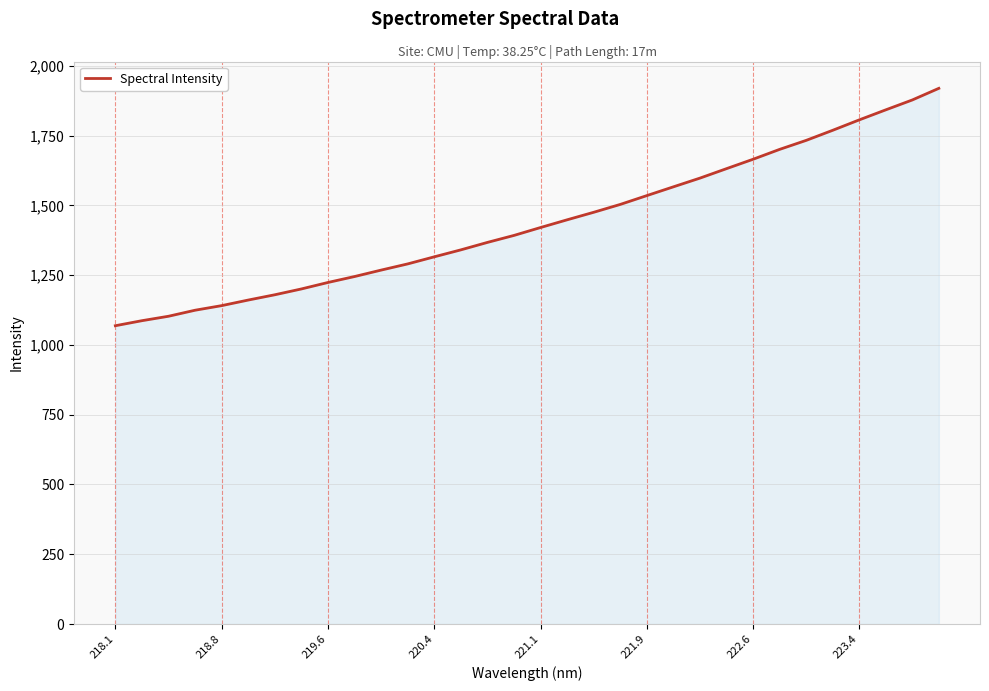

What is the smallest value displayed?

1068.6